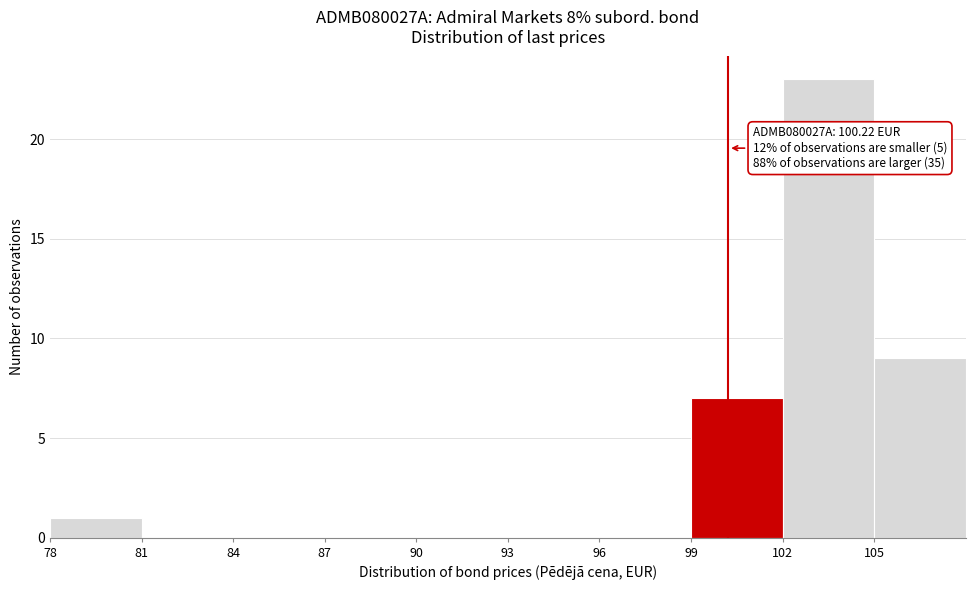

Over which range of the x-axis is the bar tallest?

102 to 105